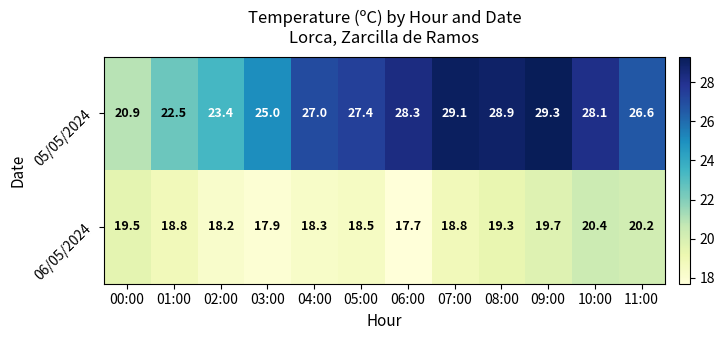

What is the average value of the 05/05/2024 series?

26.4